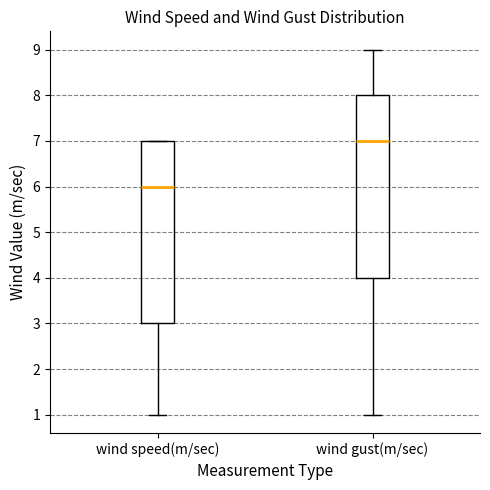

Which box's median line is the highest?

wind gust(m/sec)